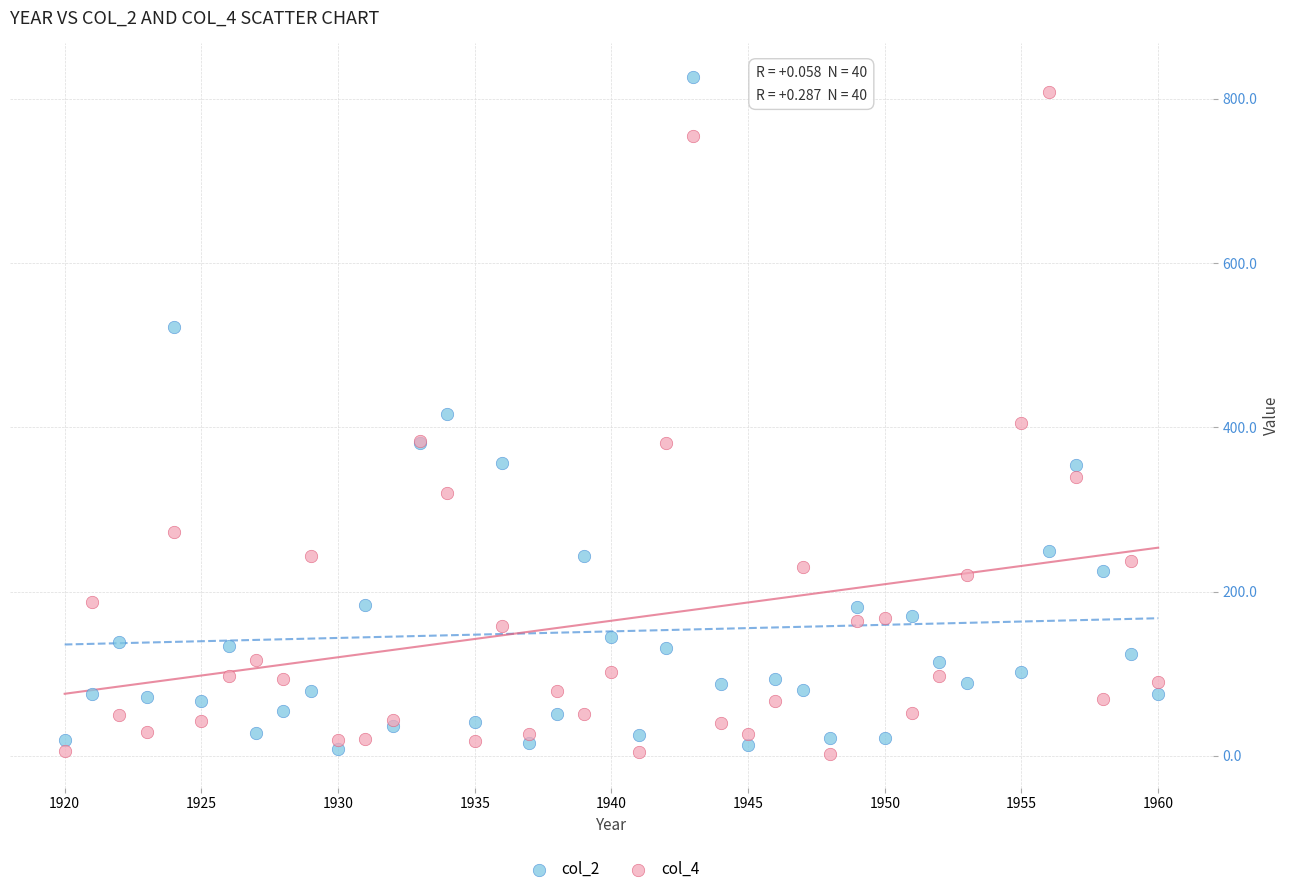

What is the X range (max minus min) for the scatter plot?

40.0